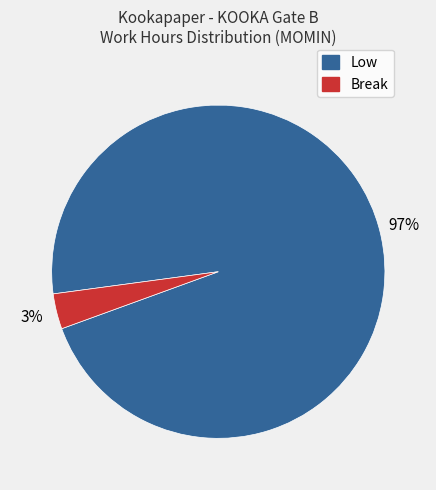

Is there a majority slice in this chart?

Yes